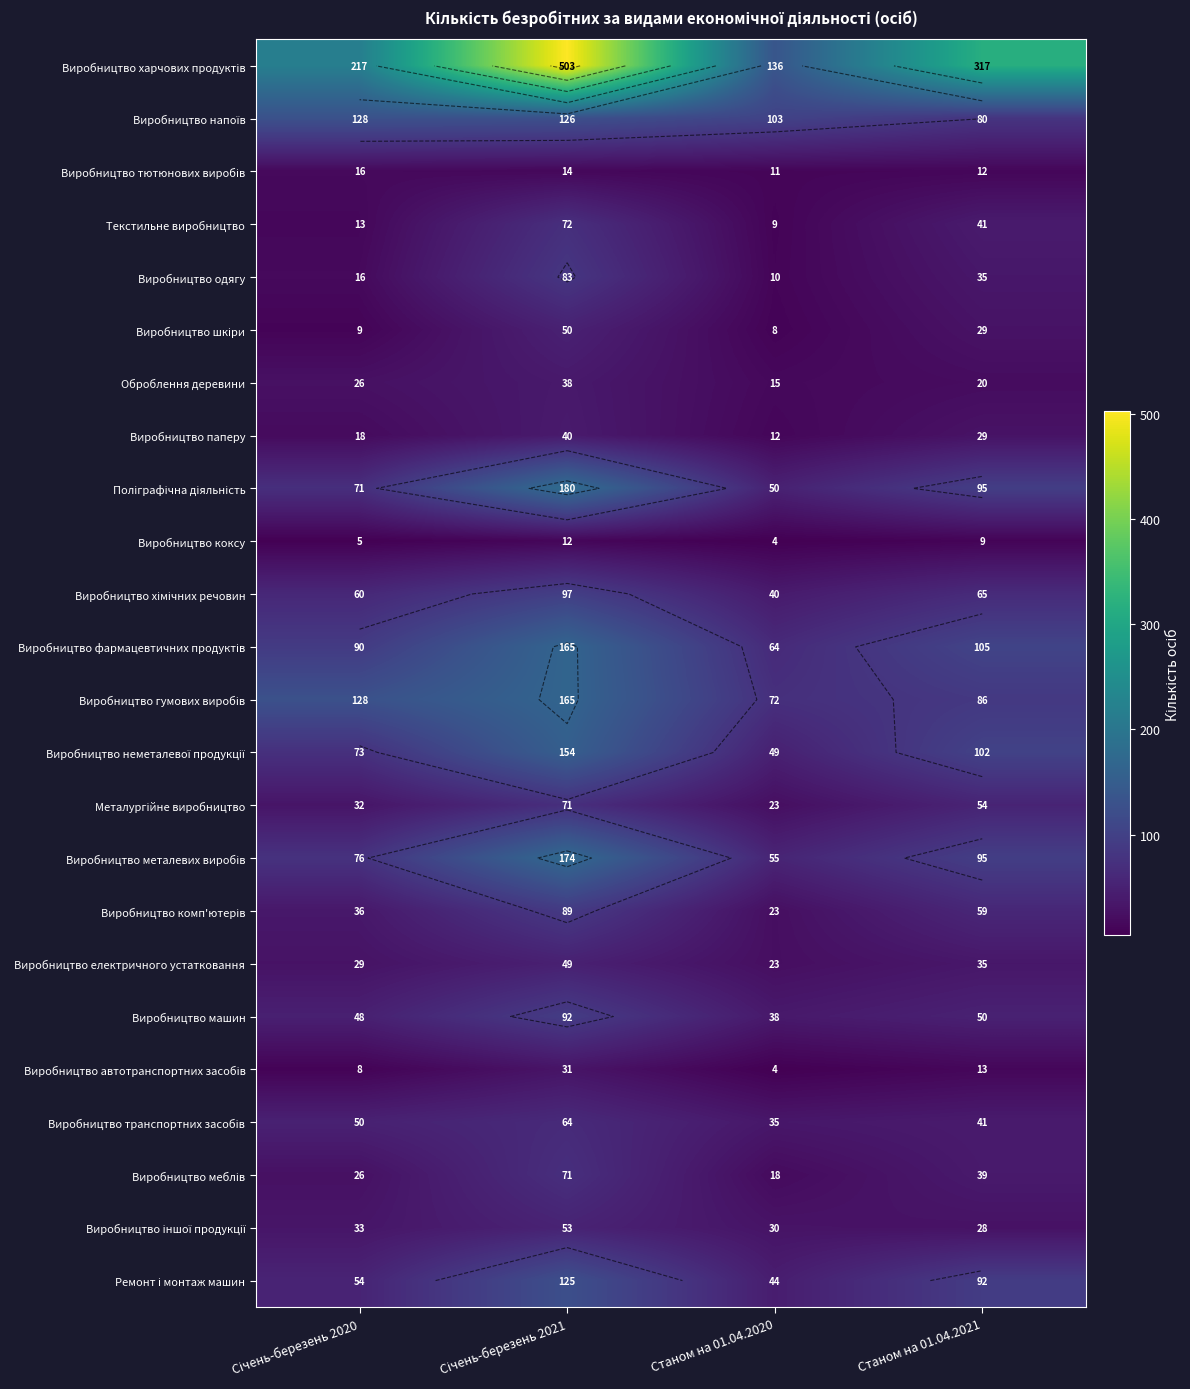

What is the sum of the Виробництво комп'ютерів values at Станом на 01.04.2021 and Січень-березень 2020?

95